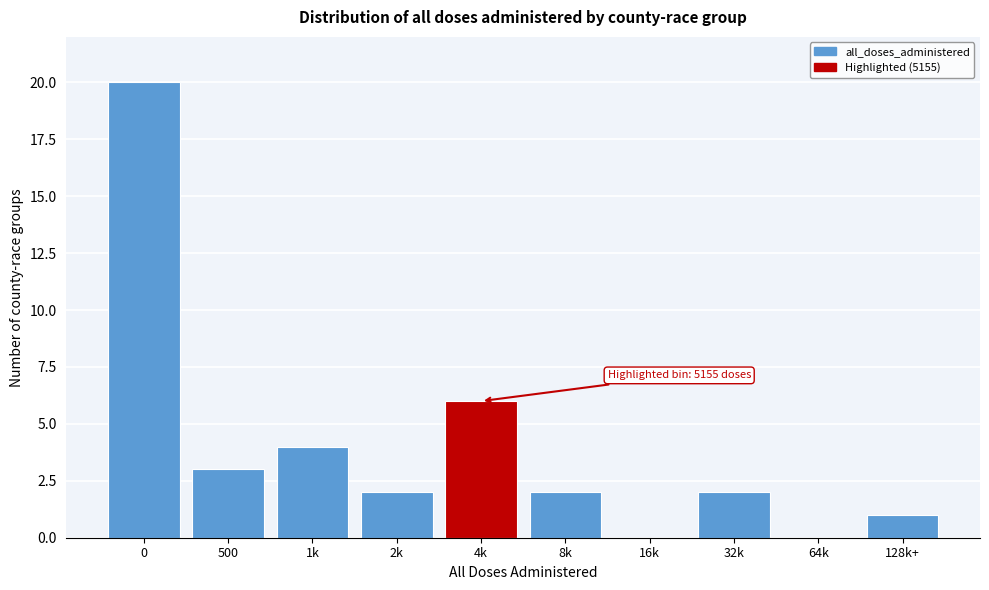

Reading right to left, list all the values displayed in this chart.

128k+=1	64k=0	32k=2	16k=0	8k=2	4k=6	2k=2	1k=4	500=3	0=20